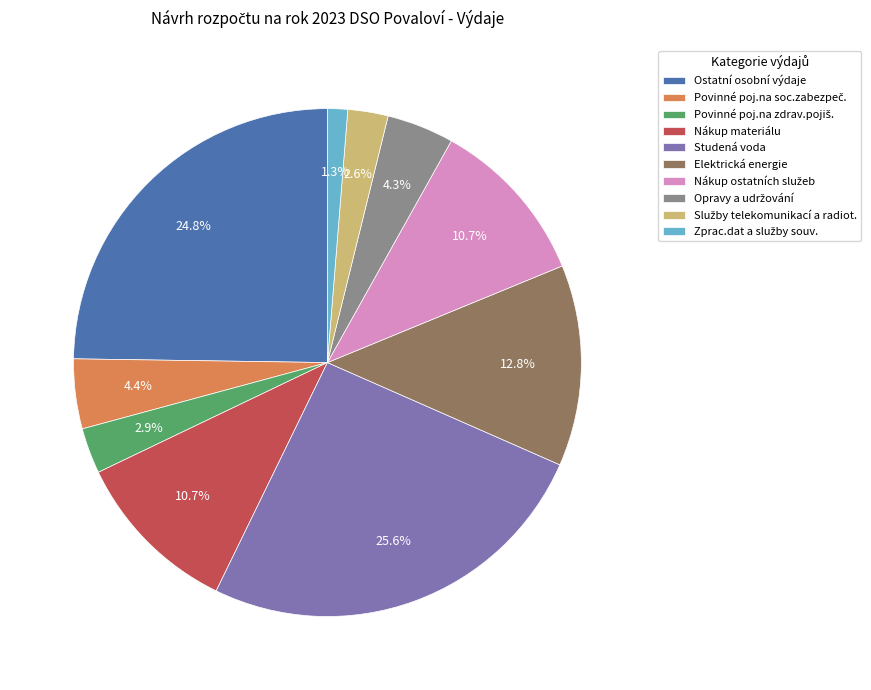

What is the total percentage of Studená voda and Nákup materiálu?

36.3%